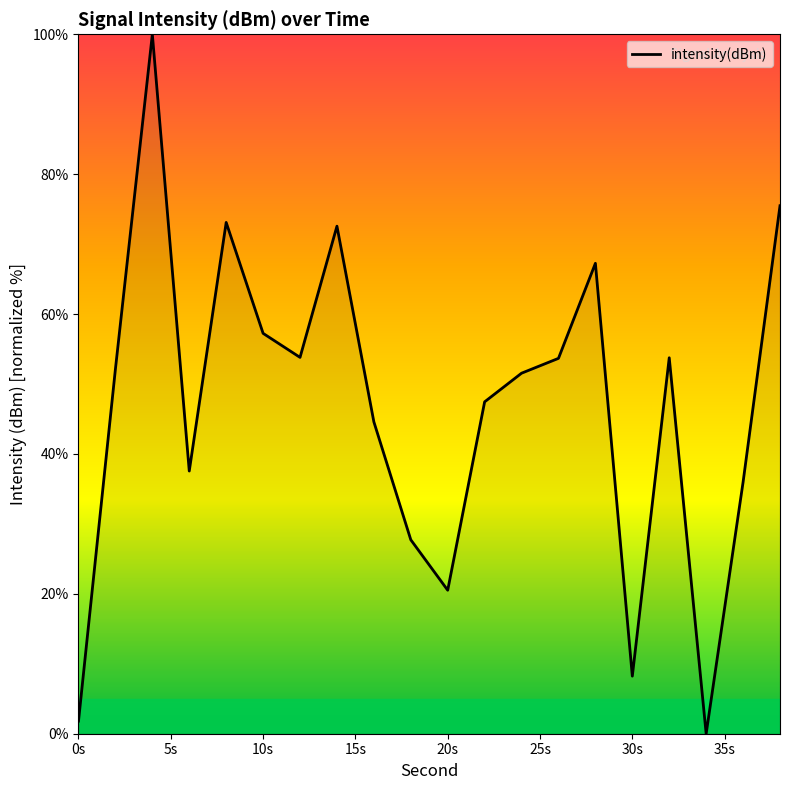

What is the greatest value displayed?

100.0